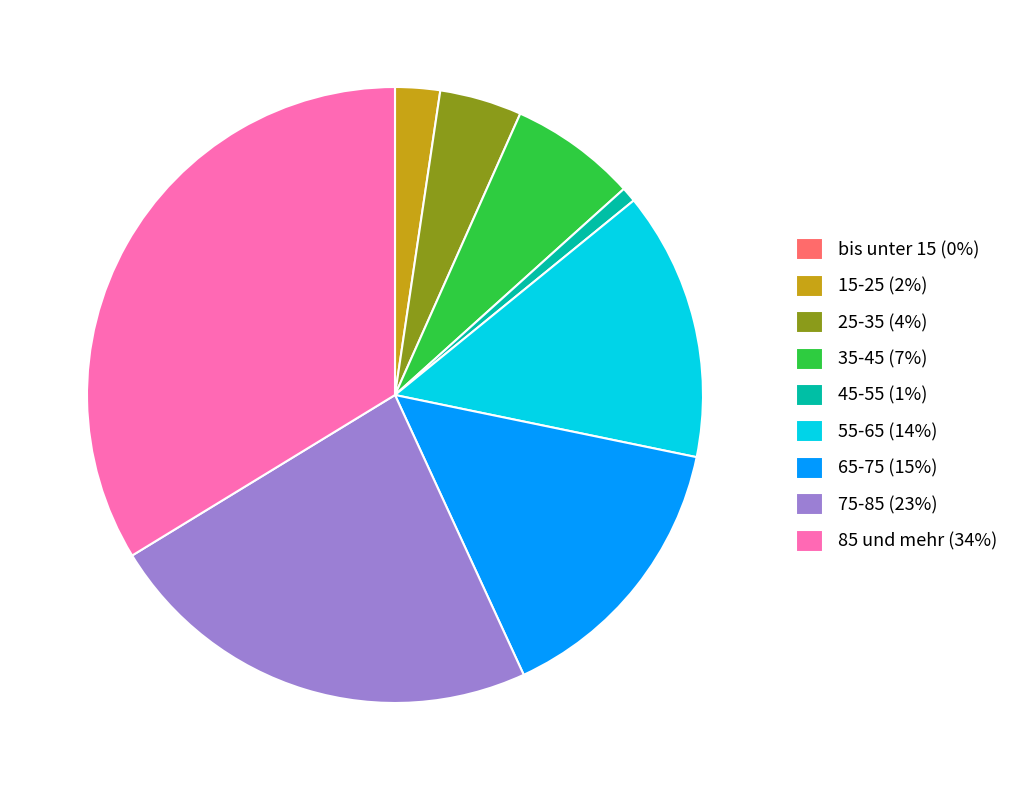

Is the sum of 35-45 (7%) and 15-25 (2%) greater than half?

No